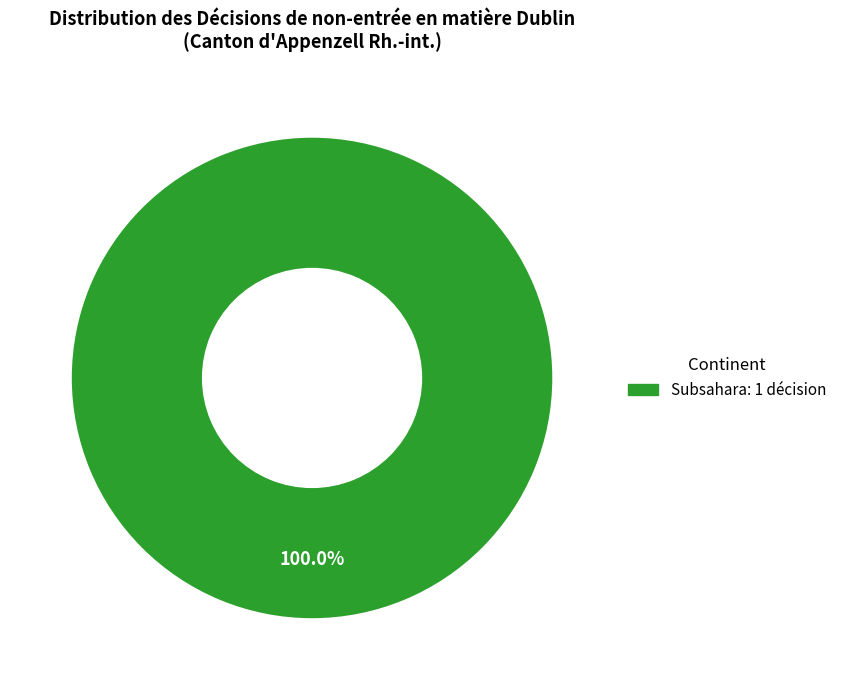

How many segments does this pie chart have?

1